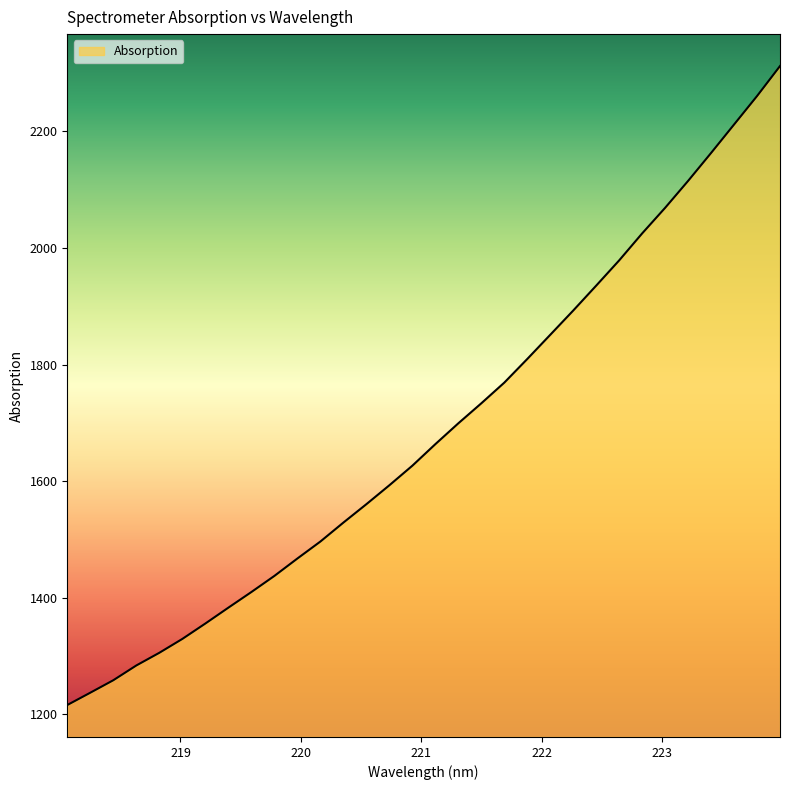

What is the maximum value shown in the chart?

2312.1